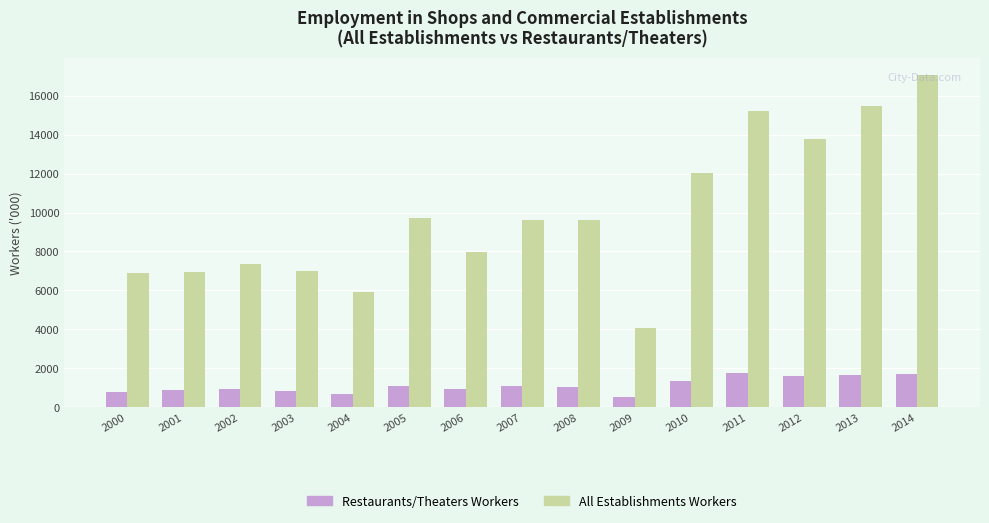

What is the difference between the highest and lowest values at 2007?

8524